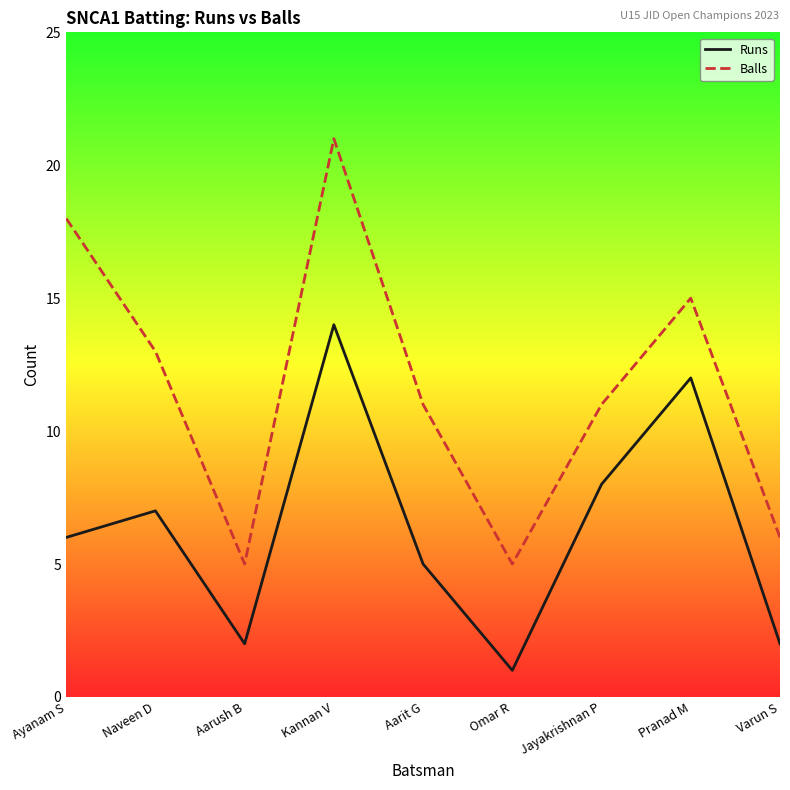

What is the difference between the Runs values at Kannan V and Jayakrishnan P?

6